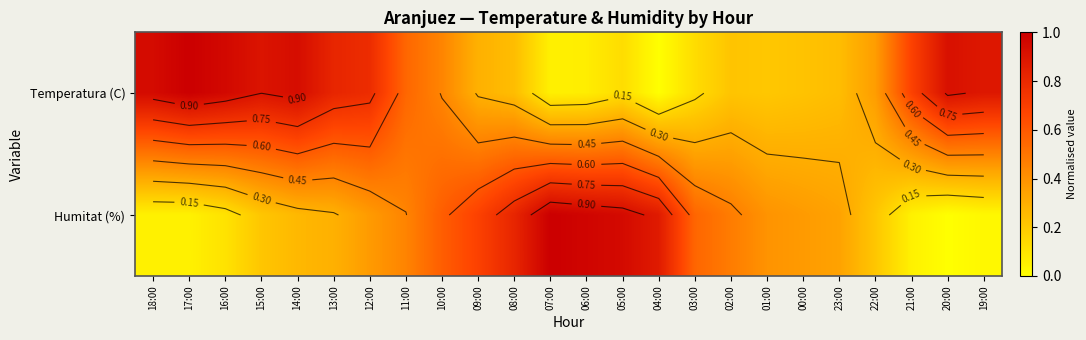

At how many categories does at least one series exceed 0?

24